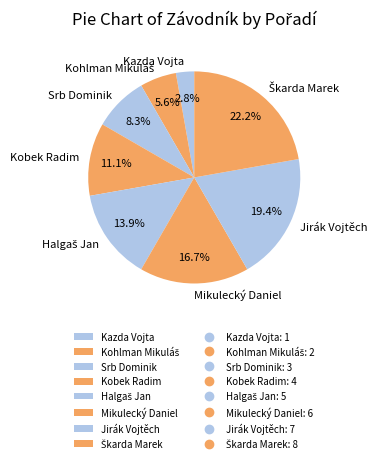

To the nearest percent, what is the difference between the largest and smallest slice percentages?

19%